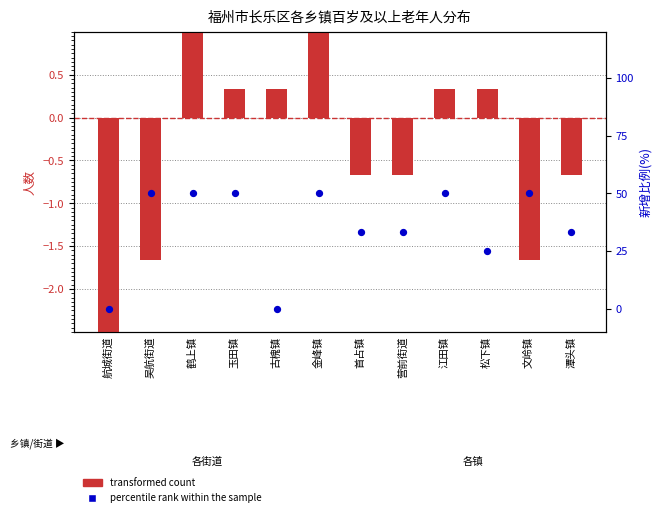

Which series reaches the maximum Y coordinate?

percentile rank within the sample